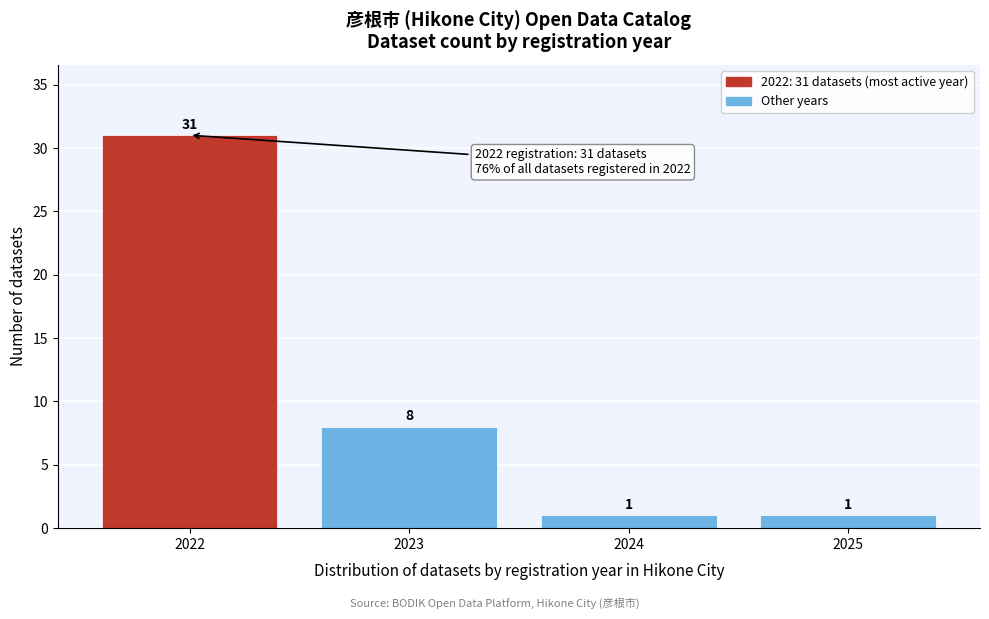

Reading left to right, what are all the values shown in this chart?

31	8	1	1